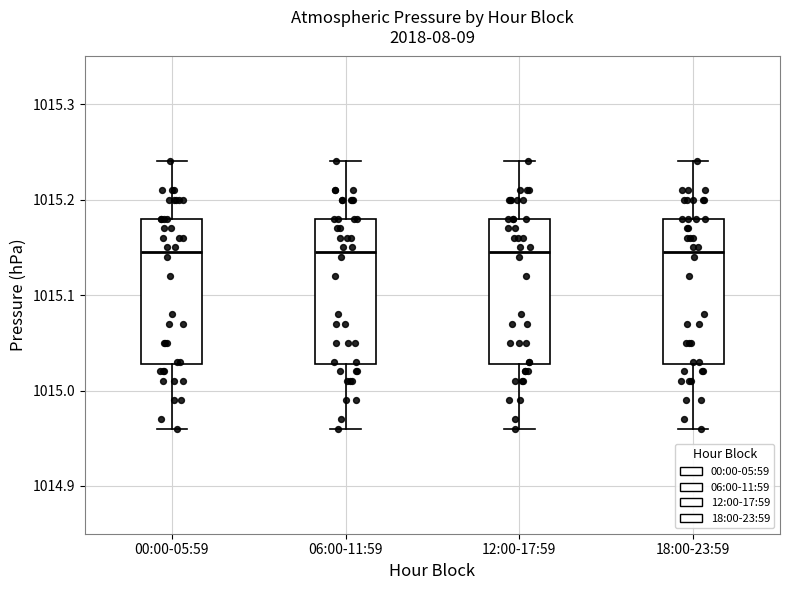

Reading left to right, transcribe this box plot: for each box, give where its median line is, the range the box spans, and where its two whiskers end, as read against the y-axis. The values are not printed on the chart, so give them approximately, as read against the axis.

00:00-05:59: median 1015.15, box 1015.03 to 1015.18, whiskers 1014.96 to 1015.24
06:00-11:59: median 1015.15, box 1015.03 to 1015.18, whiskers 1014.96 to 1015.24
12:00-17:59: median 1015.15, box 1015.03 to 1015.18, whiskers 1014.96 to 1015.24
18:00-23:59: median 1015.15, box 1015.03 to 1015.18, whiskers 1014.96 to 1015.24